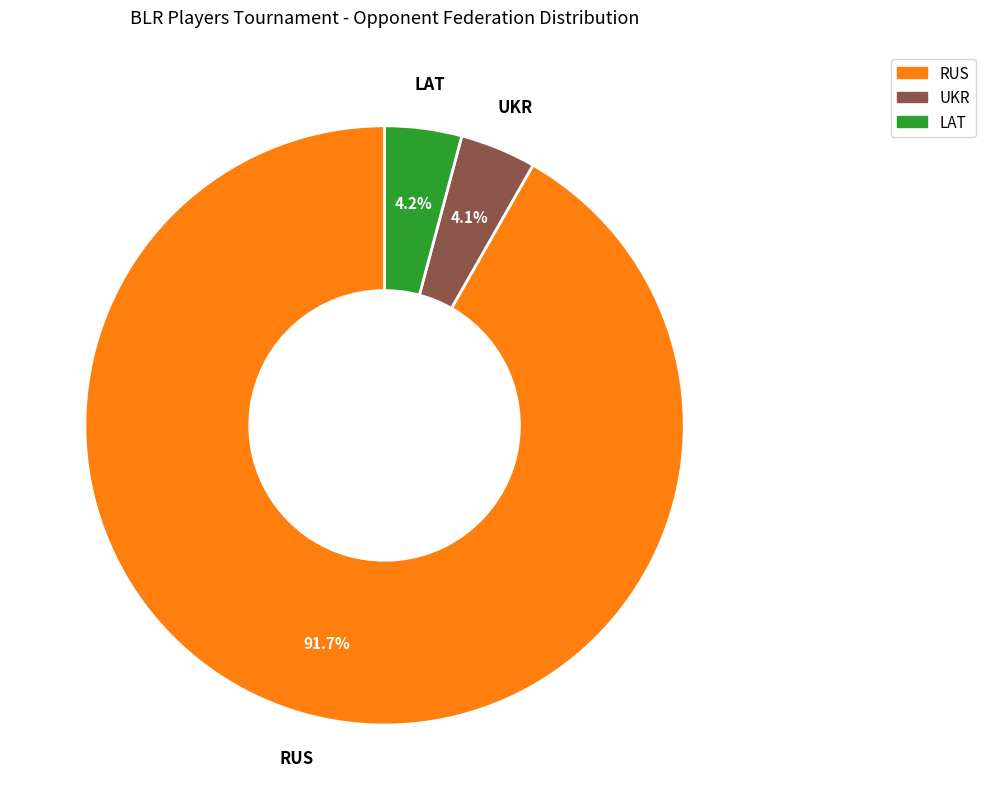

Is there a majority slice in this chart?

Yes